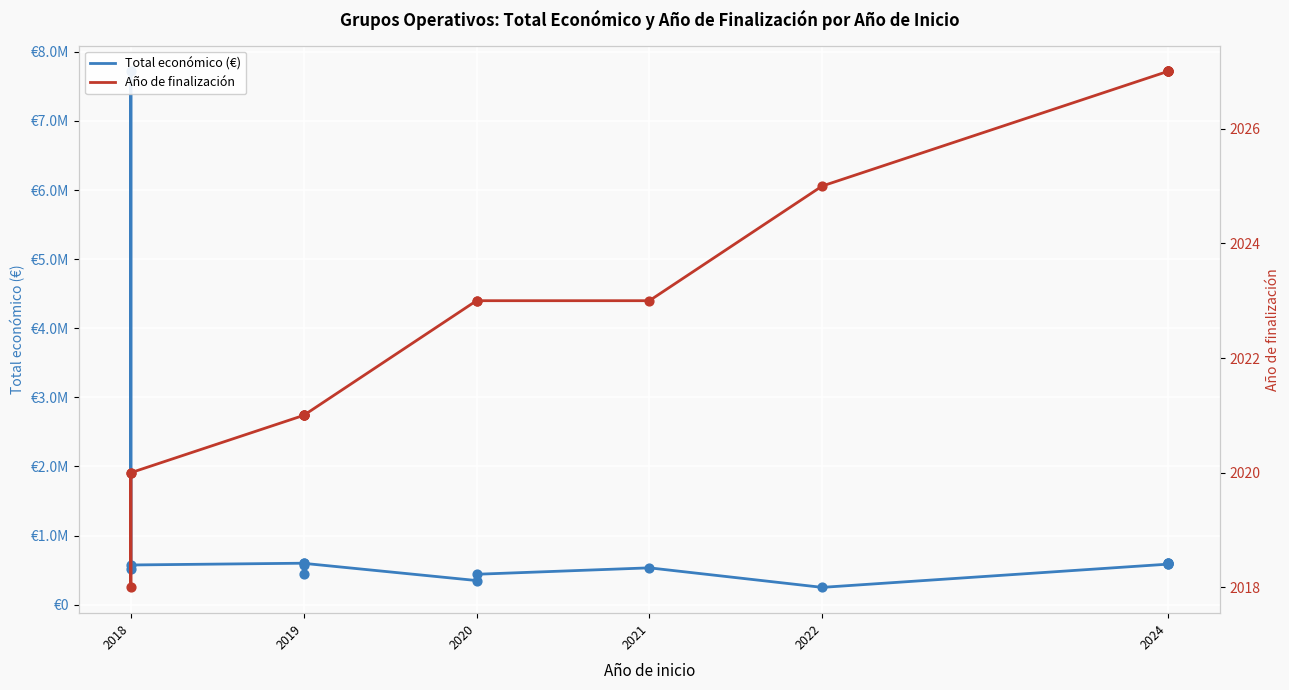

What are all the series names shown in the legend?

Total económico (€), Año de finalización